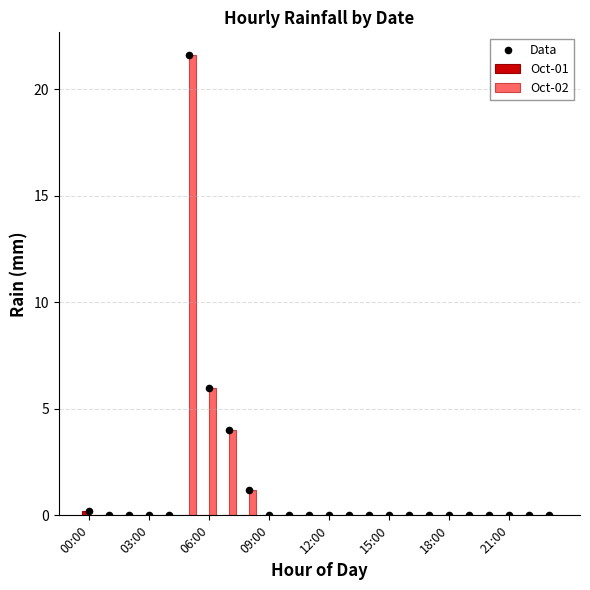

What are all the series names shown in the legend?

Oct-01, Oct-02, Data